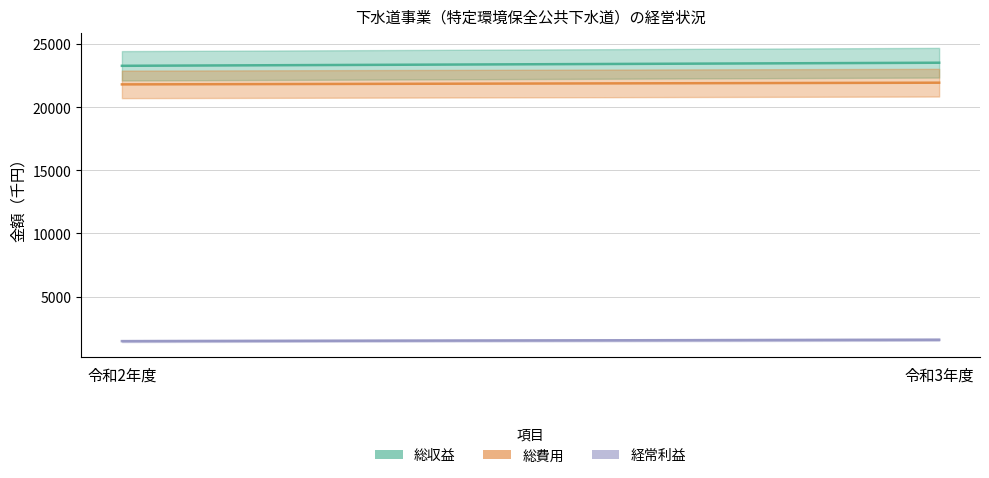

Reading left to right, what are all the values shown in this chart?

総収益: 23276	23520
総費用: 21804	21938
経常利益: 1472	1582